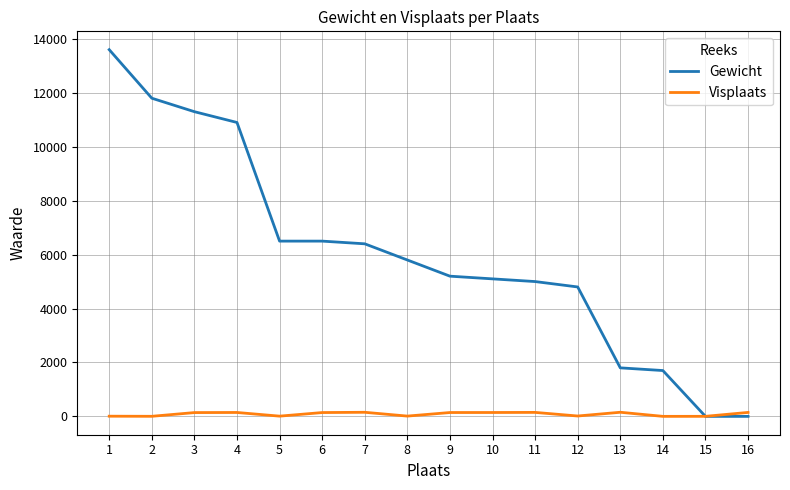

Between 4 and 11, which series saw the biggest shift?

Gewicht